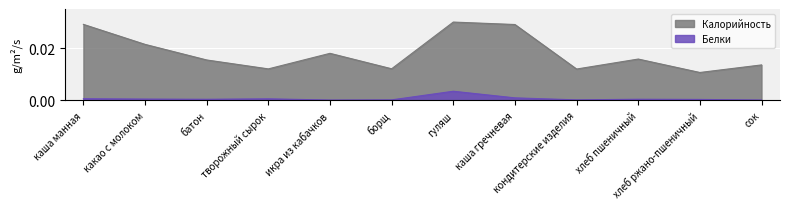

Between батон and кондитерские изделия, which series saw the biggest shift?

Калорийность